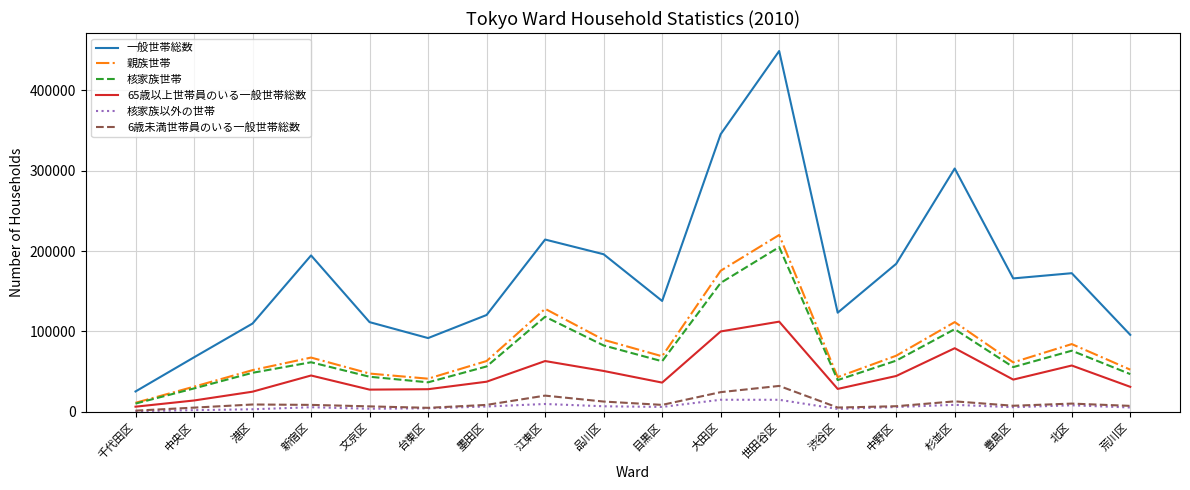

The value of 親族世帯 at 大田区 is 175513. True or false?

True